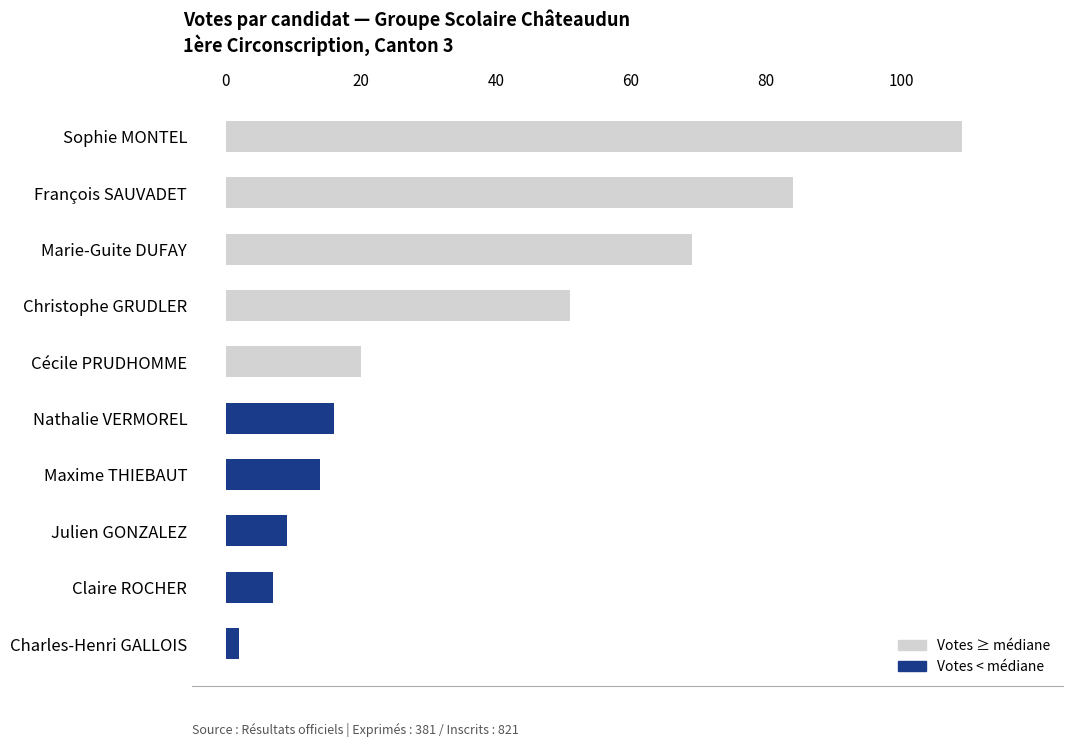

Reading bottom to top, list all the values displayed in this chart.

Charles-Henri GALLOIS=2	Claire ROCHER=7	Julien GONZALEZ=9	Maxime THIEBAUT=14	Nathalie VERMOREL=16	Cécile PRUDHOMME=20	Christophe GRUDLER=51	Marie-Guite DUFAY=69	François SAUVADET=84	Sophie MONTEL=109